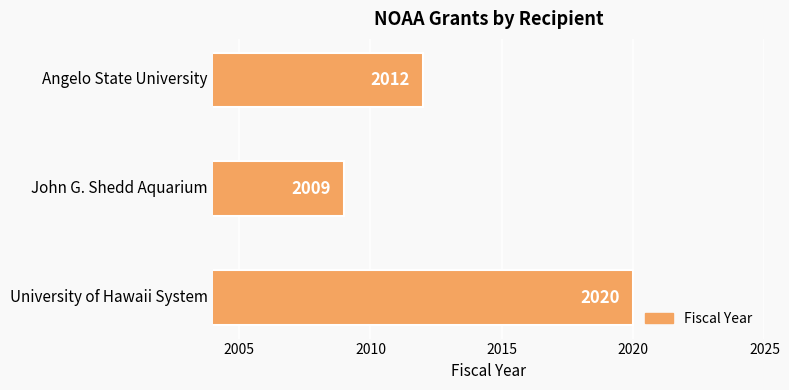

What is the value of the 1st bar from the top?

2012